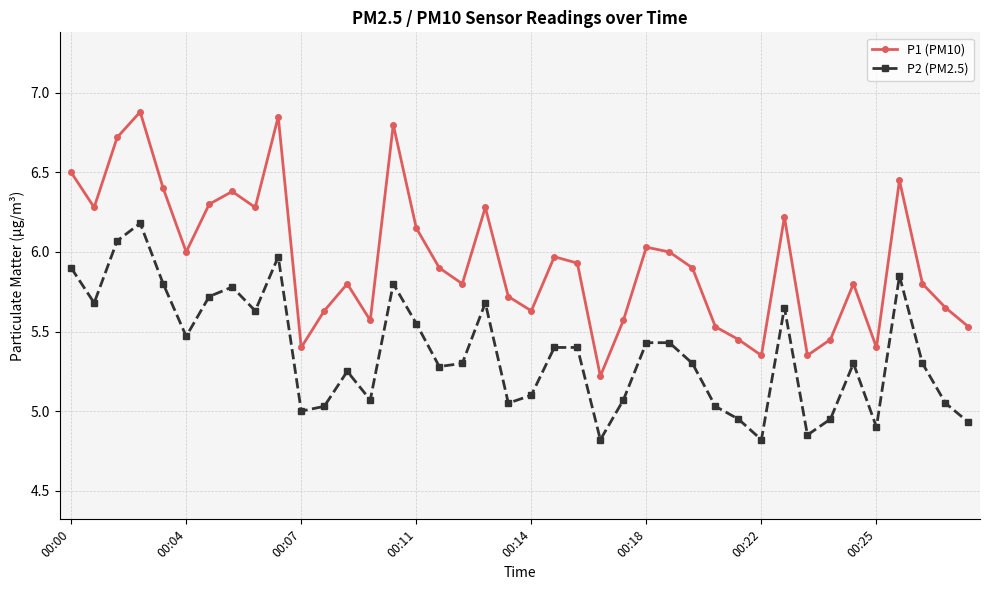

What is the maximum value shown in the chart?

6.9